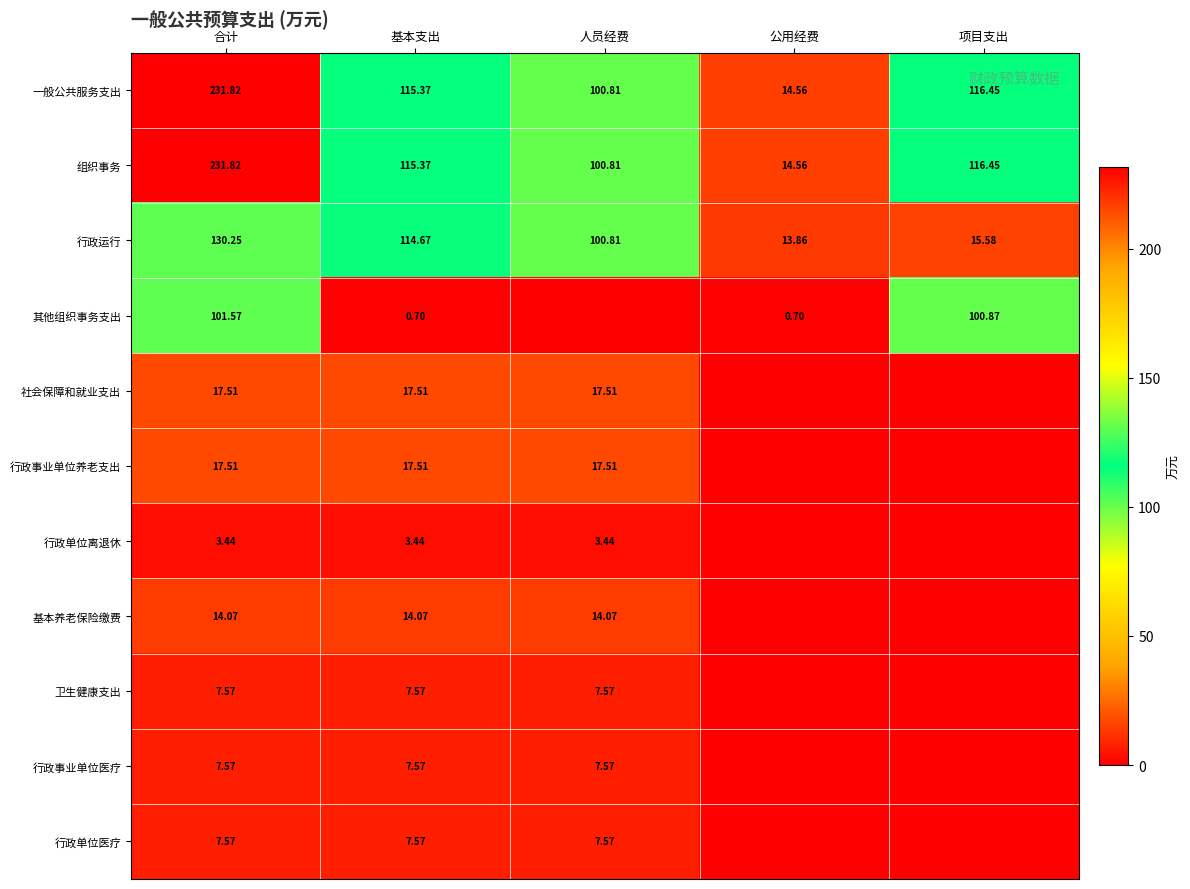

At which category is the sum across all series the highest?

合计